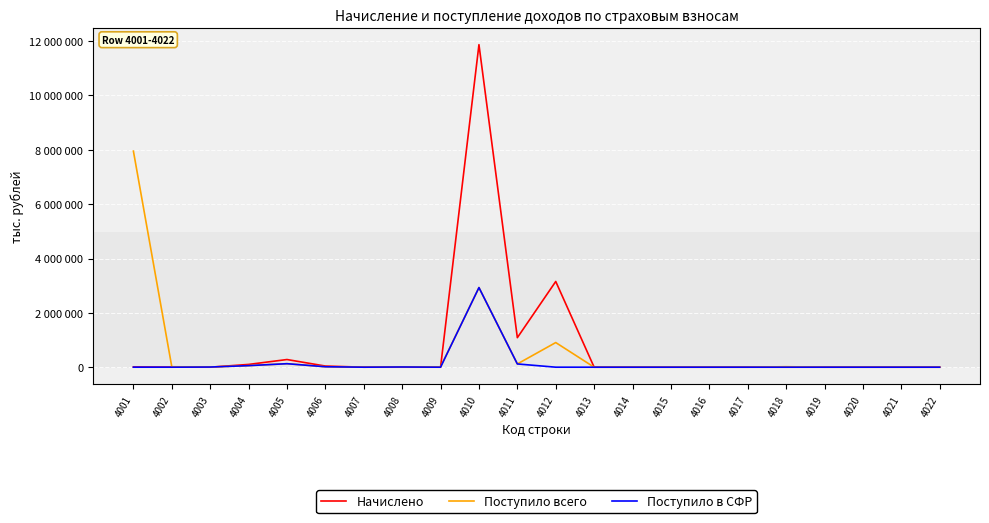

What is the average value of the Поступило в СФР series?

148308